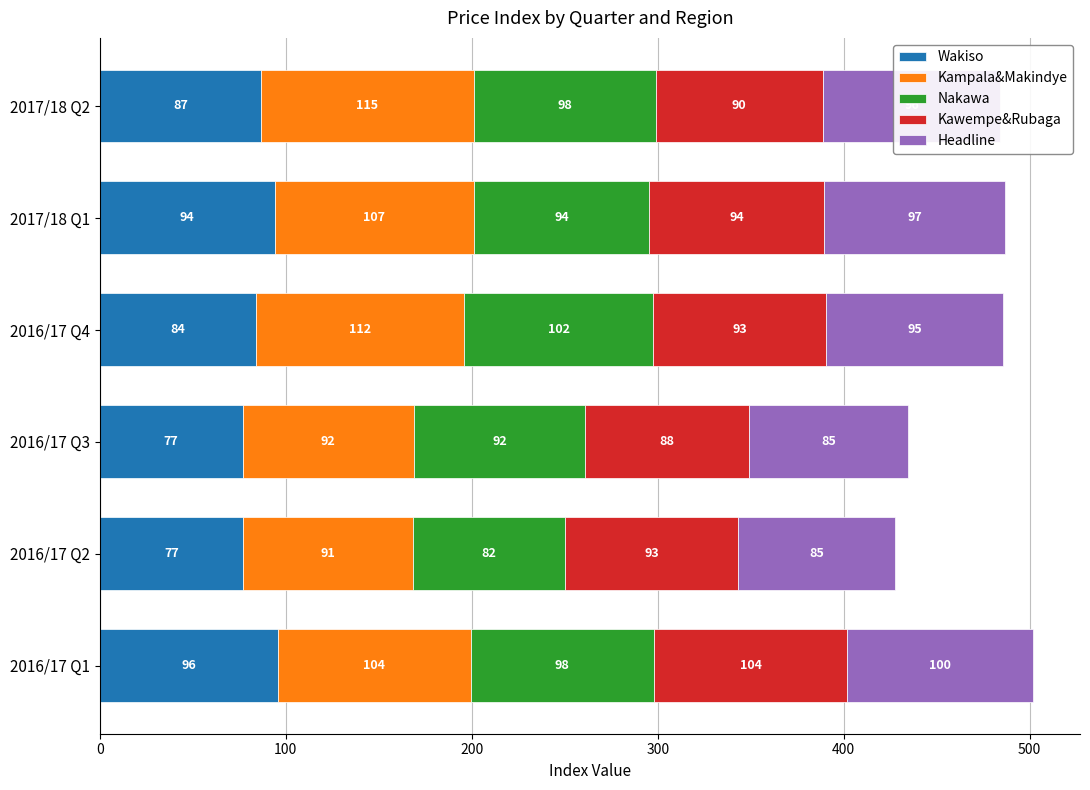

What is the maximum value for Wakiso?

95.6